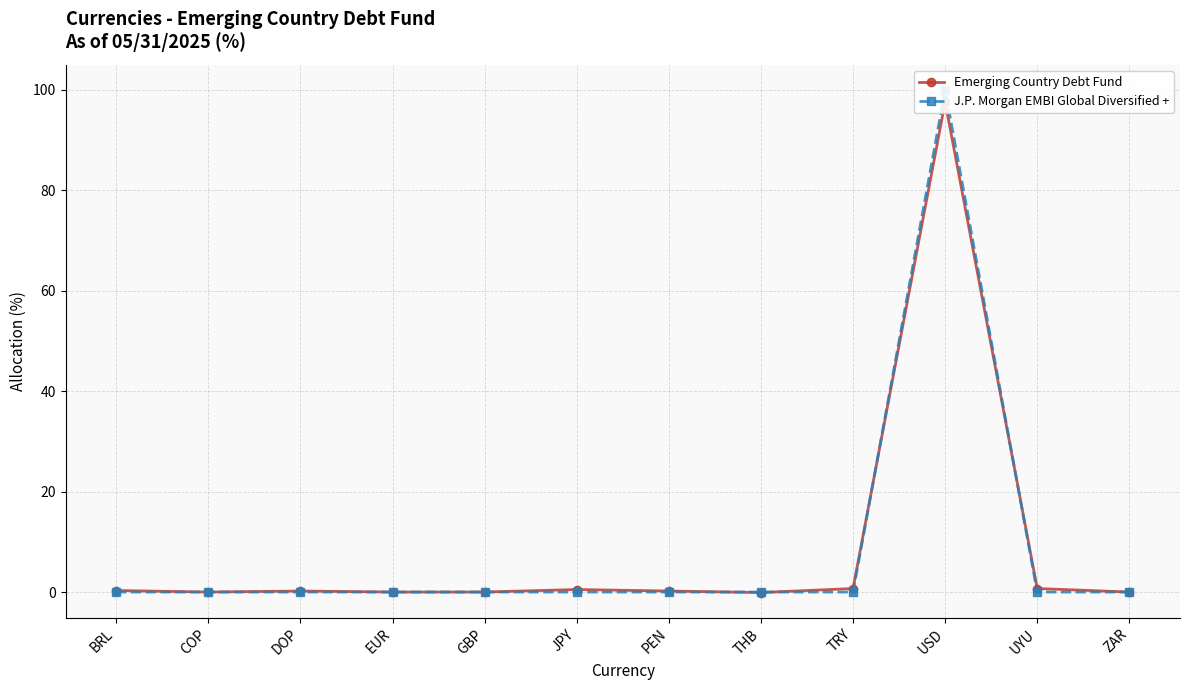

Where does the Emerging Country Debt Fund series first go above 0?

BRL